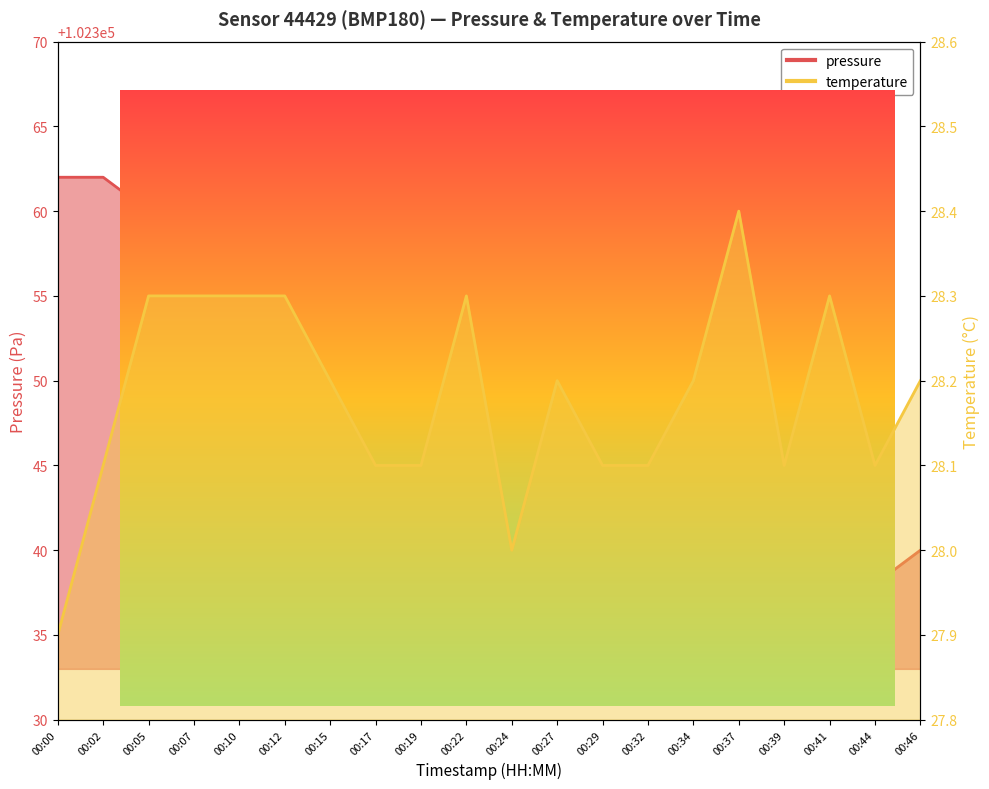

Between 00:22 and 00:39, which is larger?

00:22